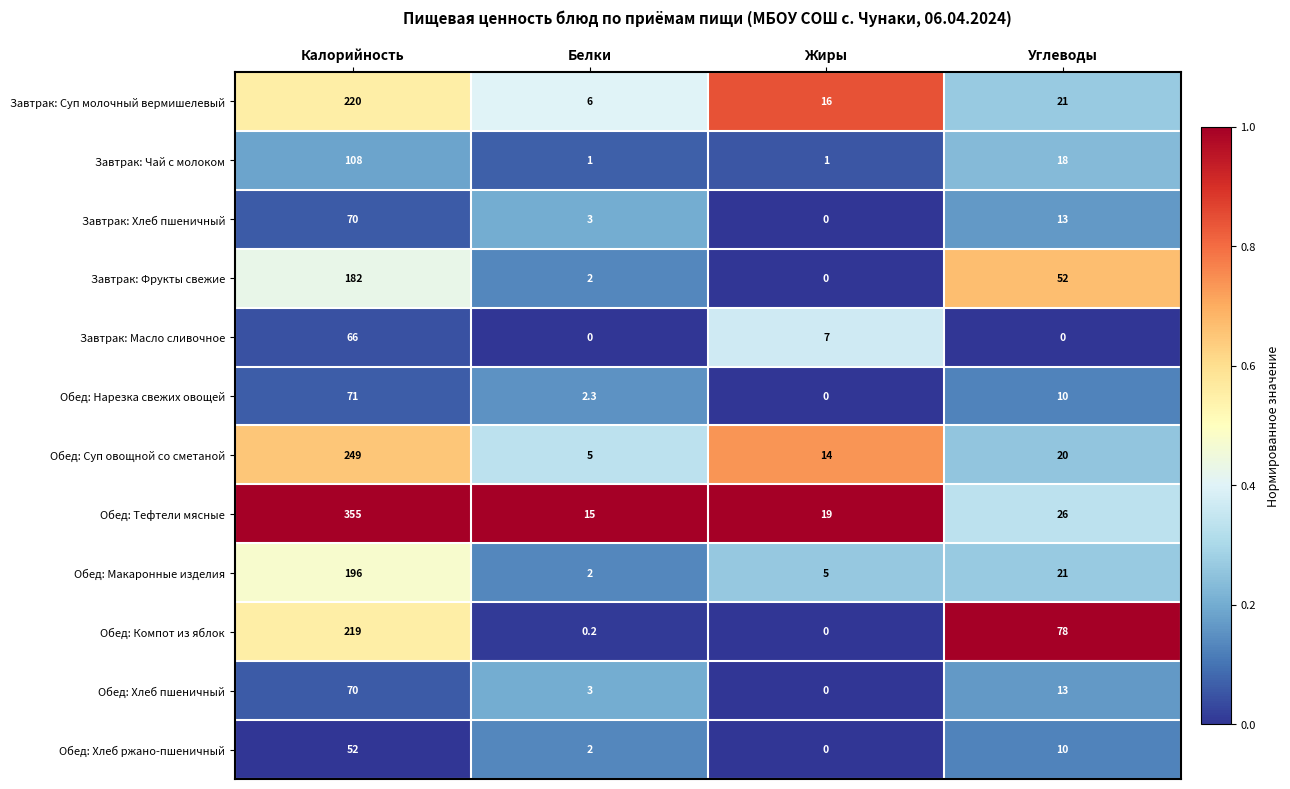

Is the value of Обед: Макаронные изделия at Белки greater than the value of Обед: Нарезка свежих овощей at Углеводы?

No